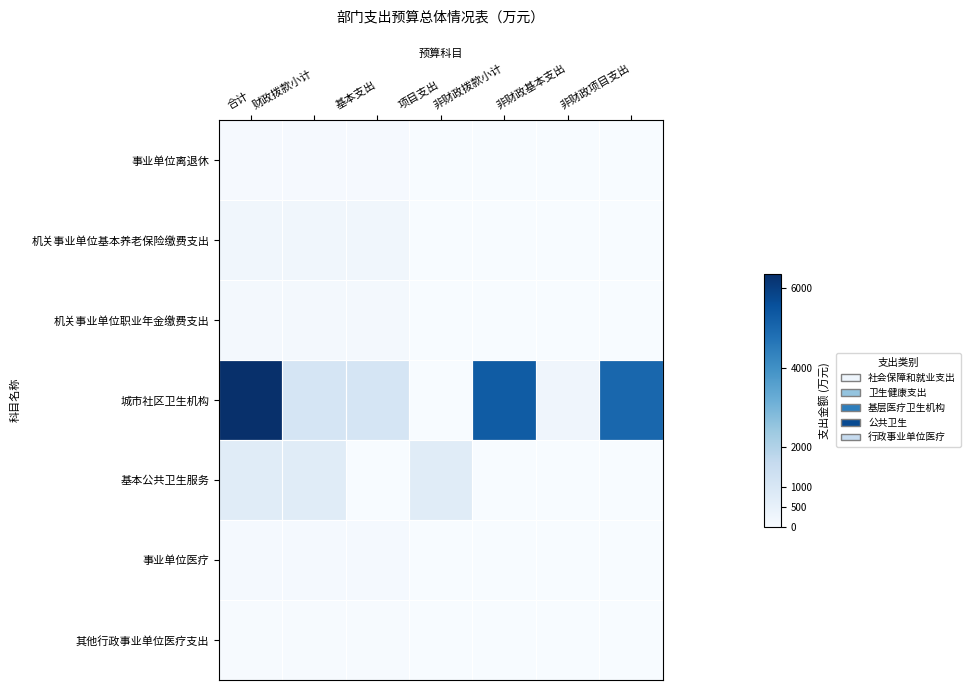

What is the difference between the highest and lowest values at 基本支出?

1081.3